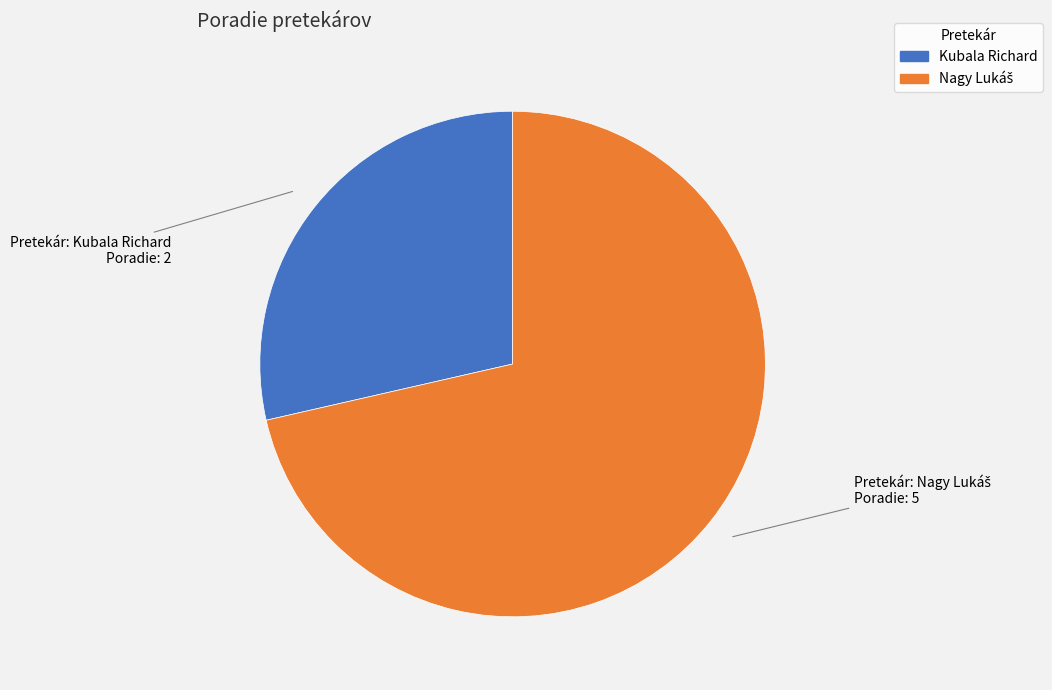

How many slices are in this pie chart?

2